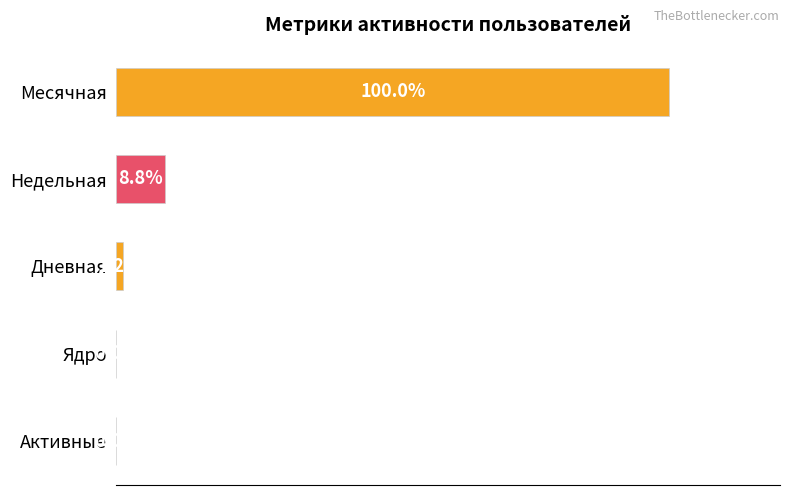

Where is the data nearest to the value 50?

Недельная